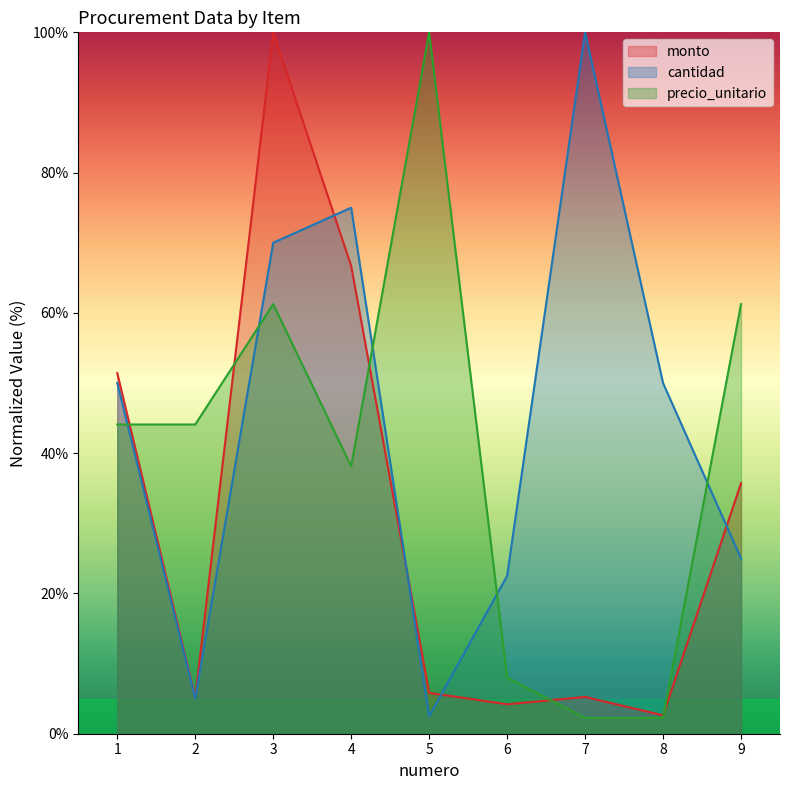

Which series has the widest spread of values?

precio_unitario